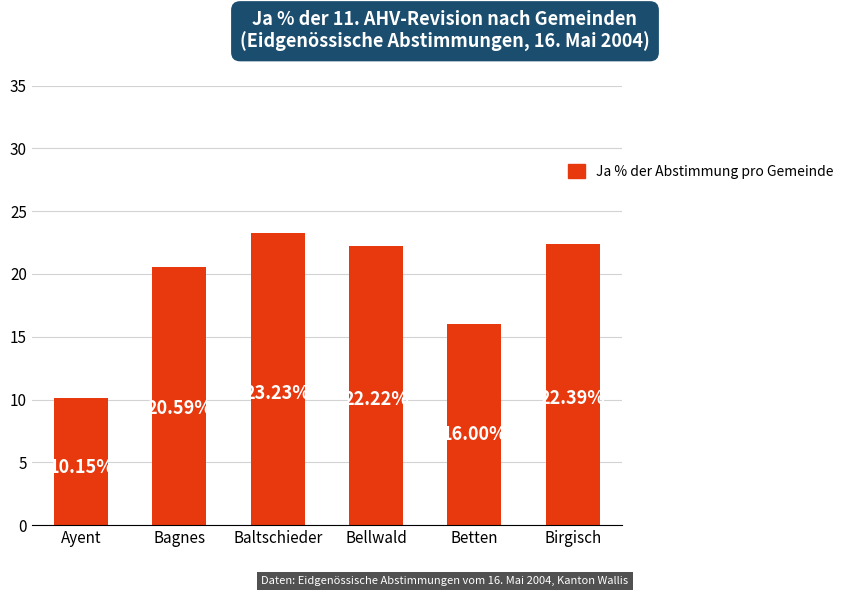

Read the value at Betten.

16.0